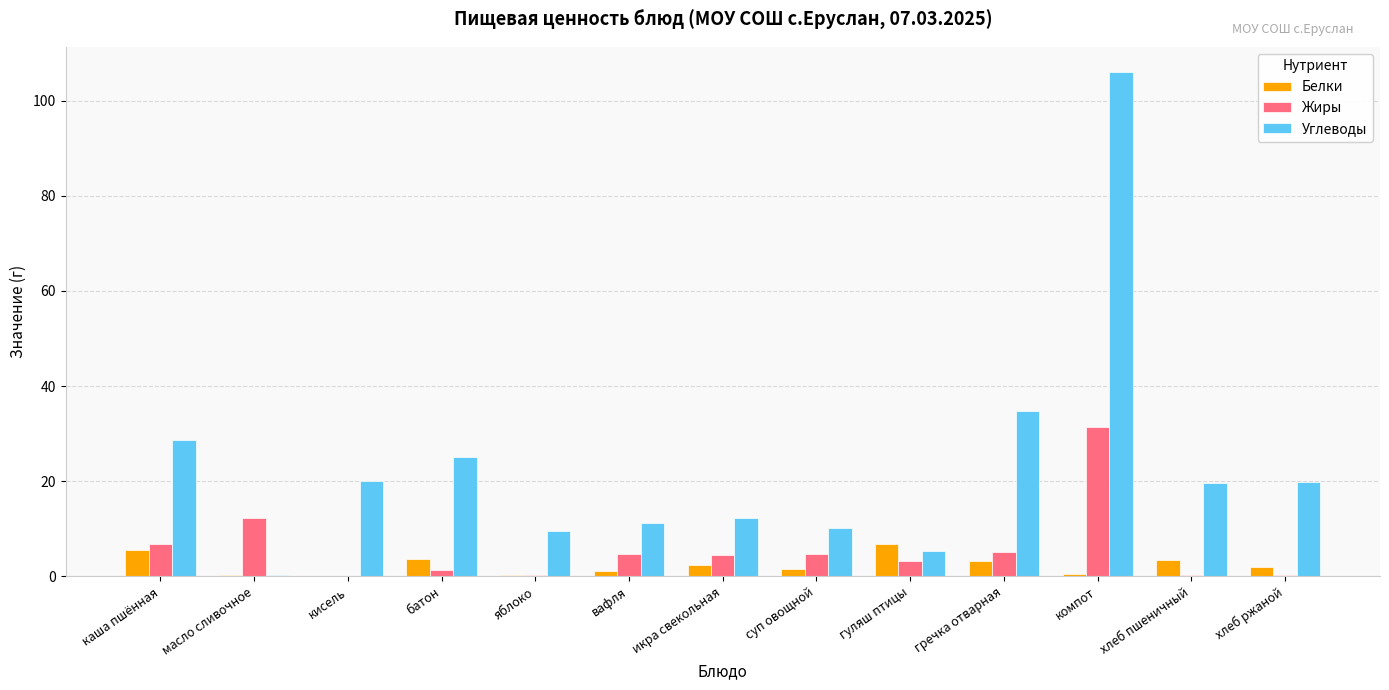

At which category is the sum across all series the highest?

компот